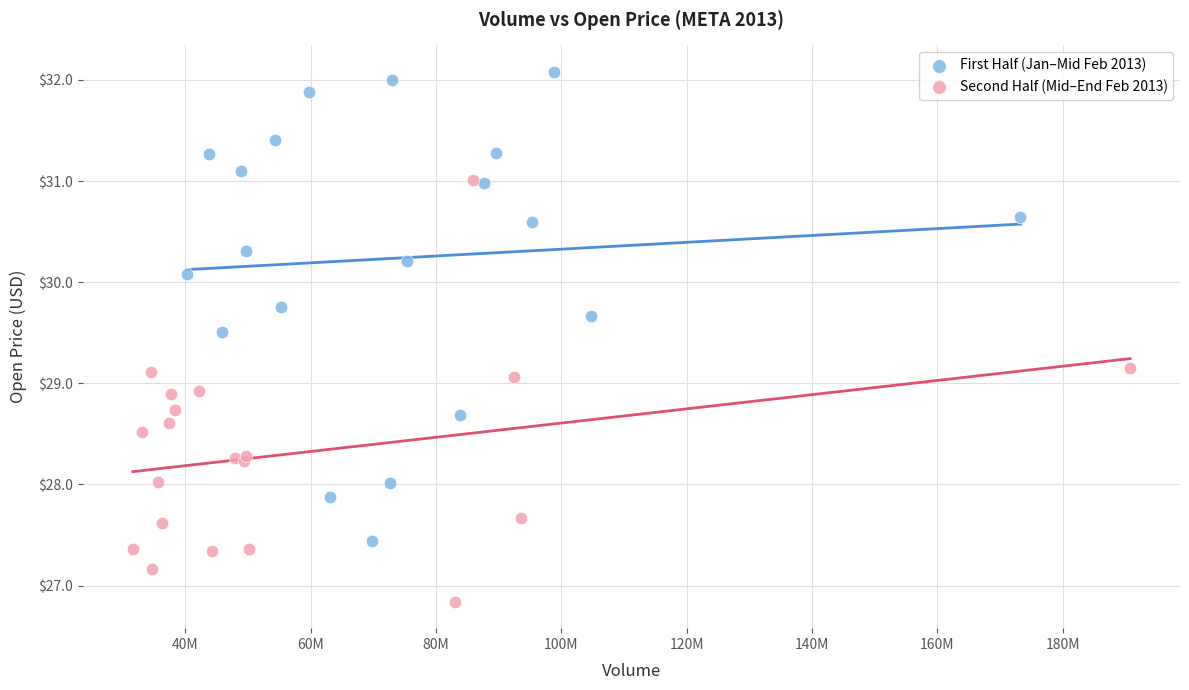

Which series reaches the maximum Y coordinate?

First Half (Jan–Mid Feb 2013)